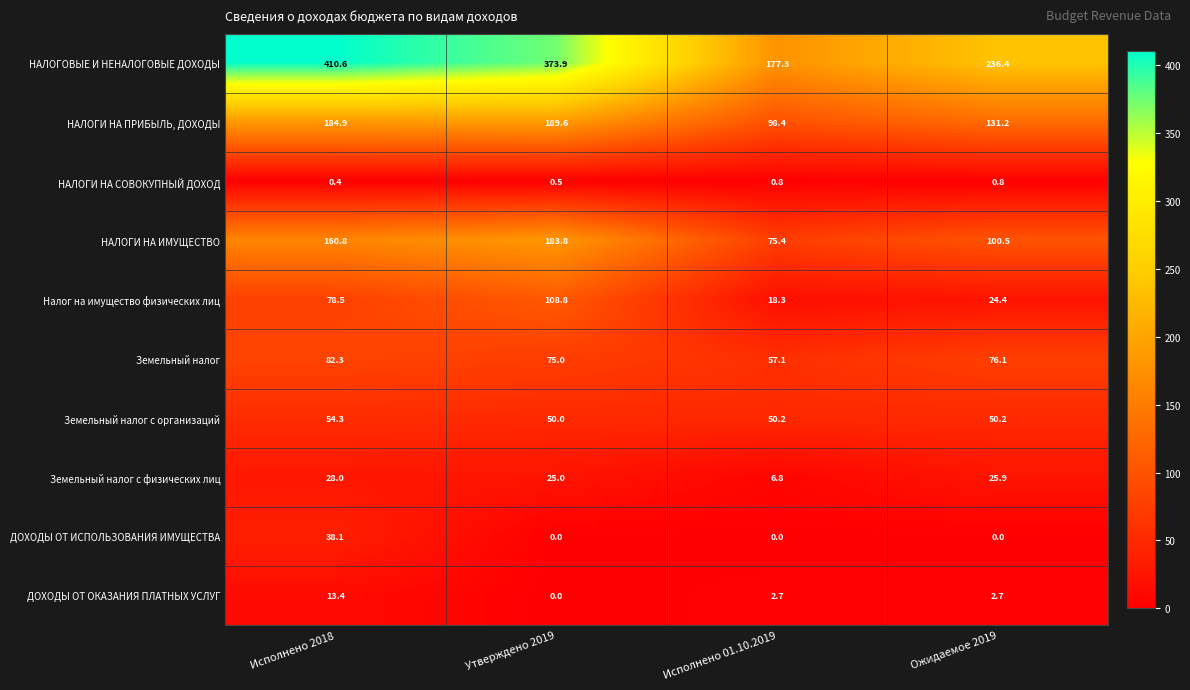

At which category is the sum across all series the highest?

Исполнено 2018